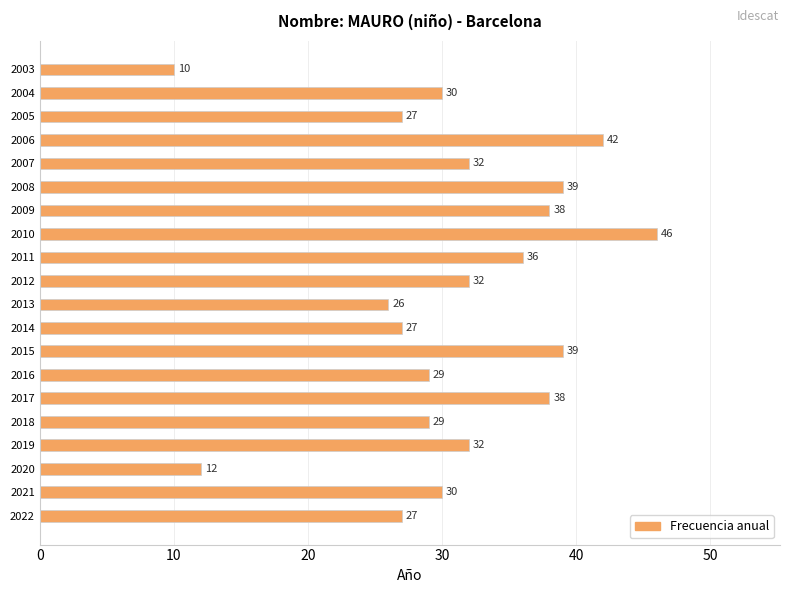

How many categories are shown in the chart?

20